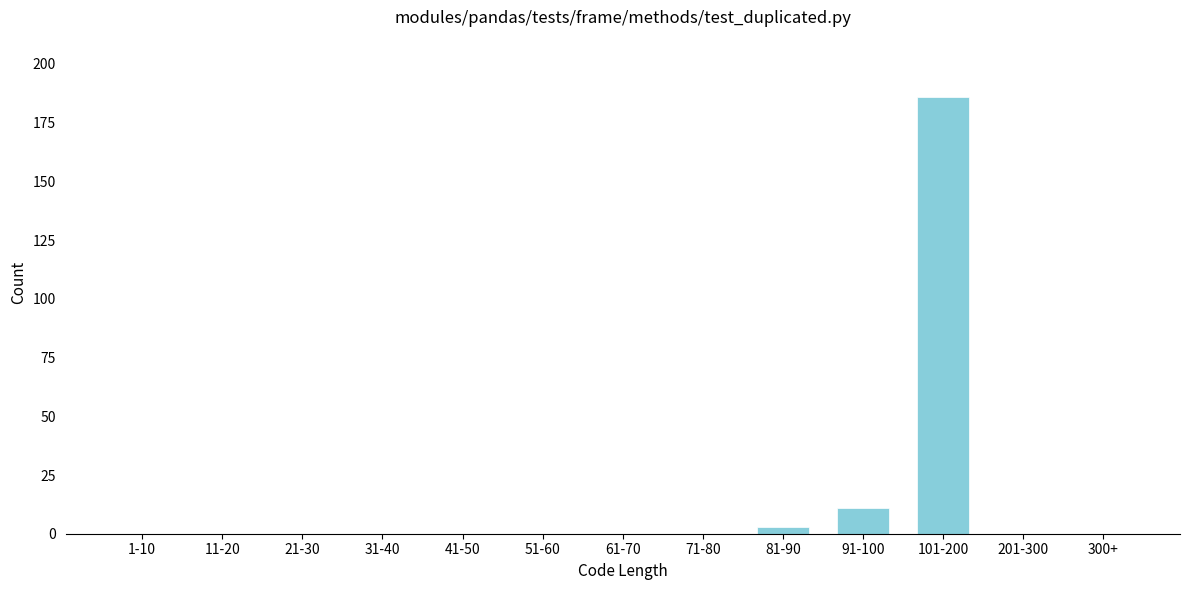

Reading right to left, transcribe all the data shown in this chart.

300+=0	201-300=0	101-200=186	91-100=11	81-90=3	71-80=0	61-70=0	51-60=0	41-50=0	31-40=0	21-30=0	11-20=0	1-10=0